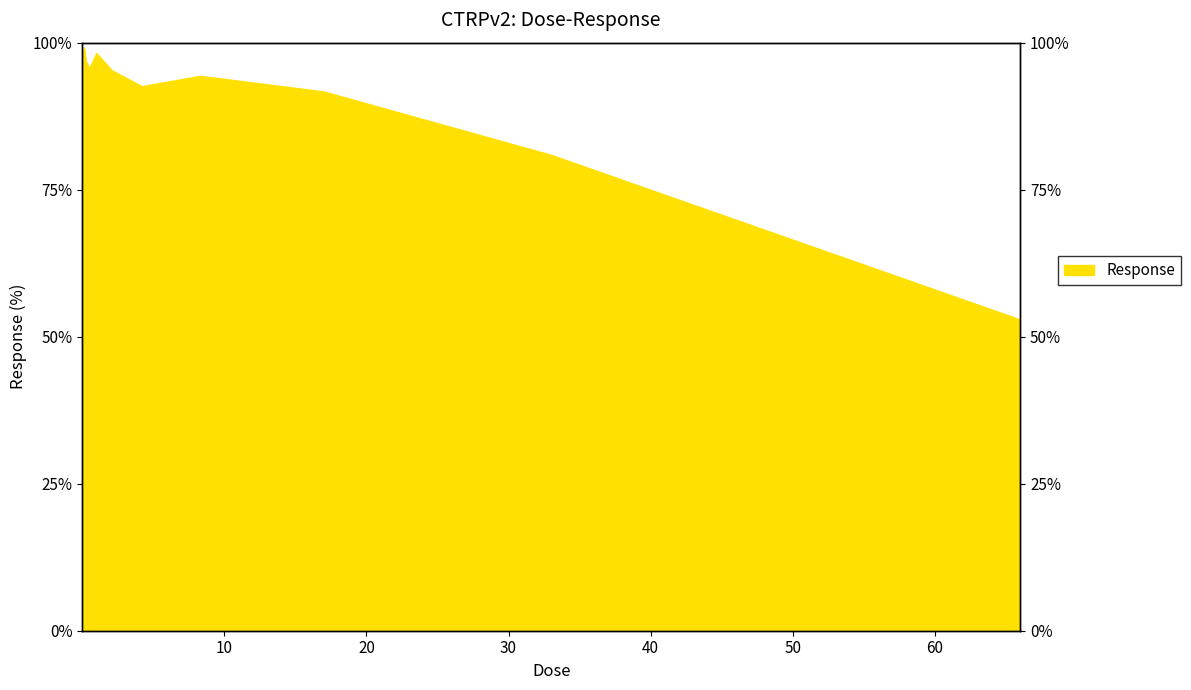

What is the label of the 4th point from the left?

0.016